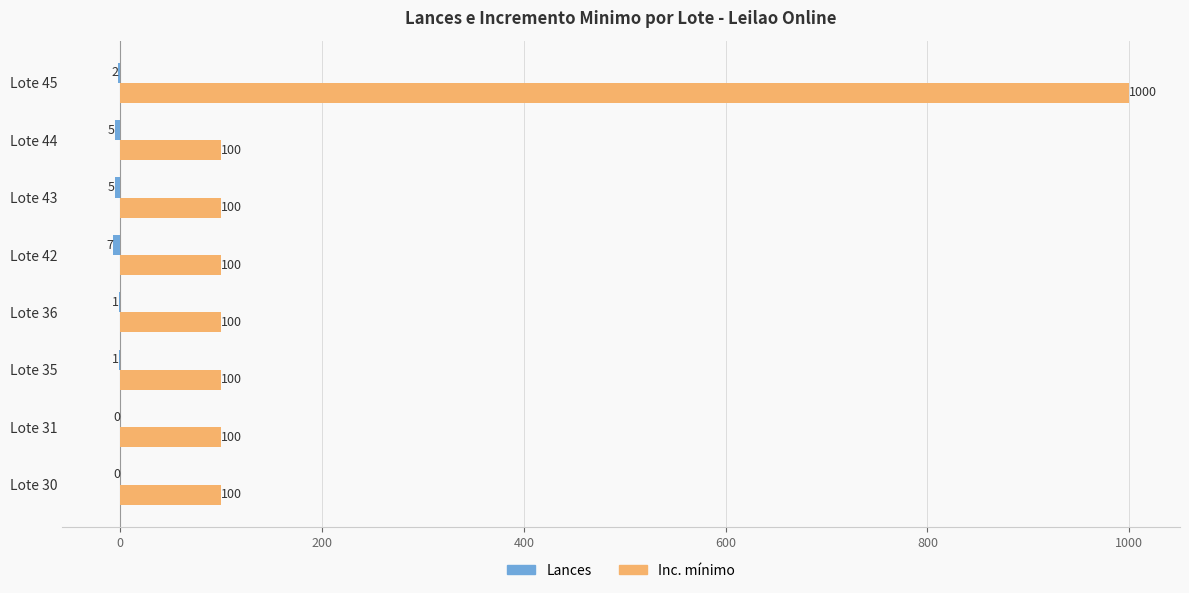

What is the total value across all series at Lote 45?

998